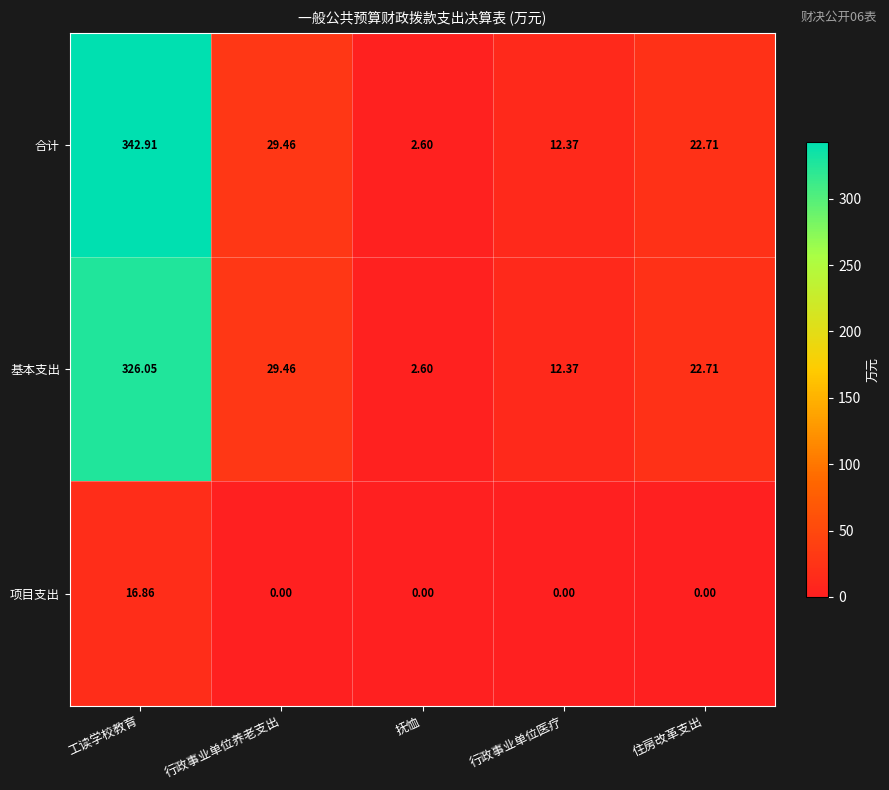

Where is 合计 nearest to the value 172?

行政事业单位养老支出